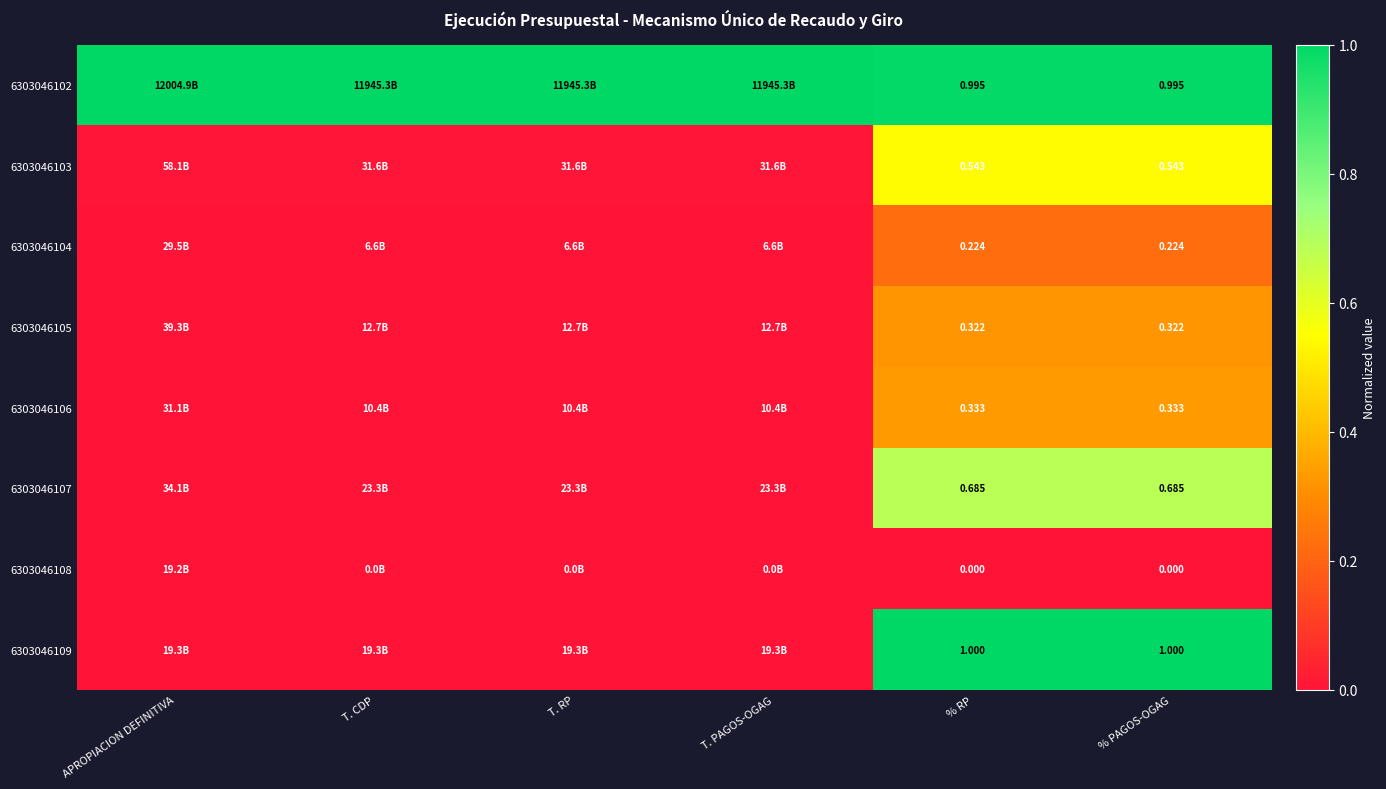

Which series changed the most between T. PAGOS-OGAG and % PAGOS-OGAG?

6303046109